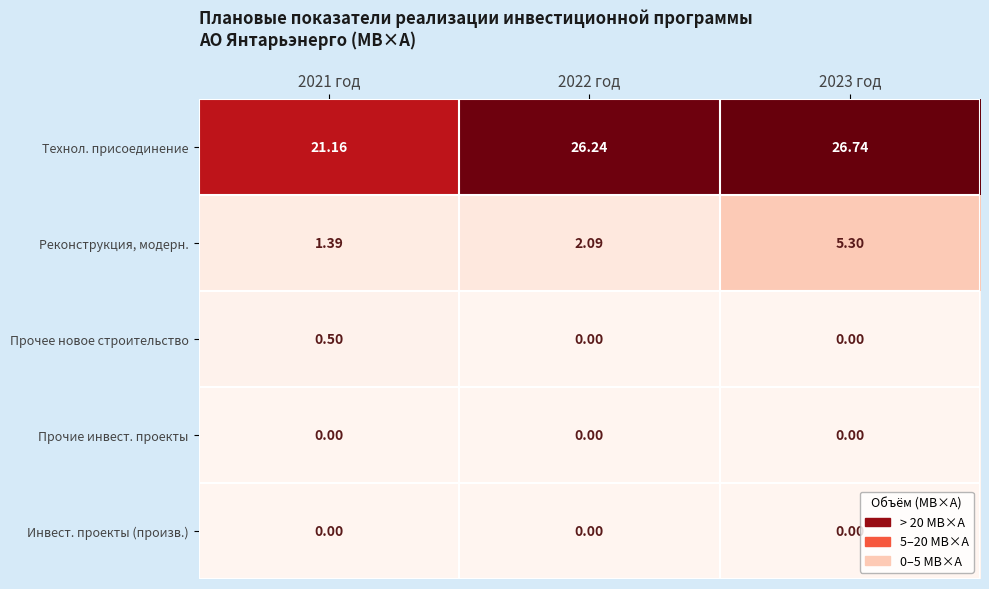

Which series has the widest spread of values?

Технол. присоединение